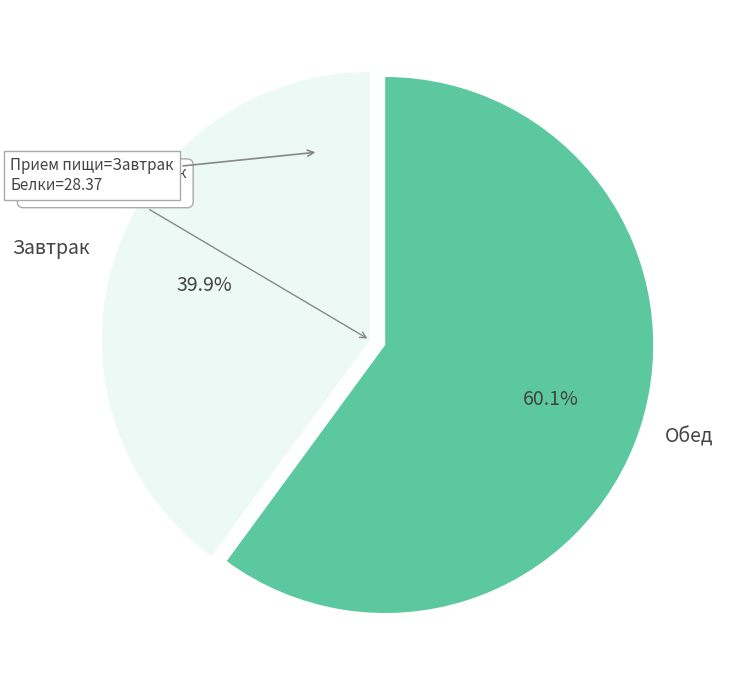

How many slices are in this pie chart?

2